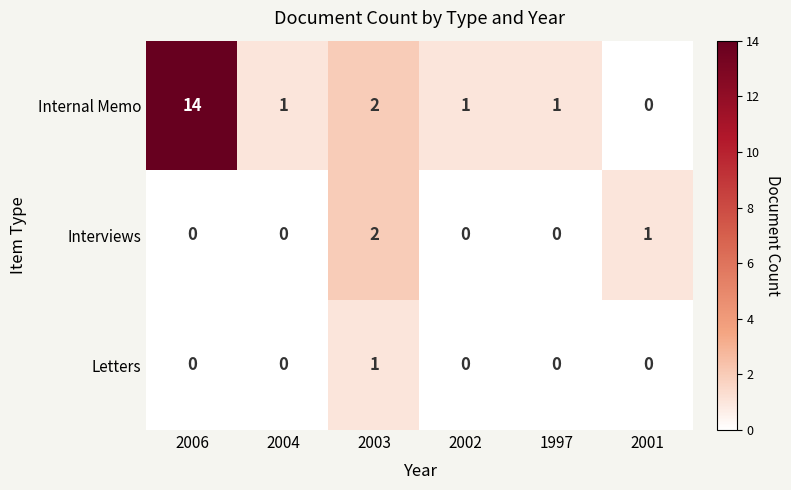

What is the sum of all Interviews values?

3